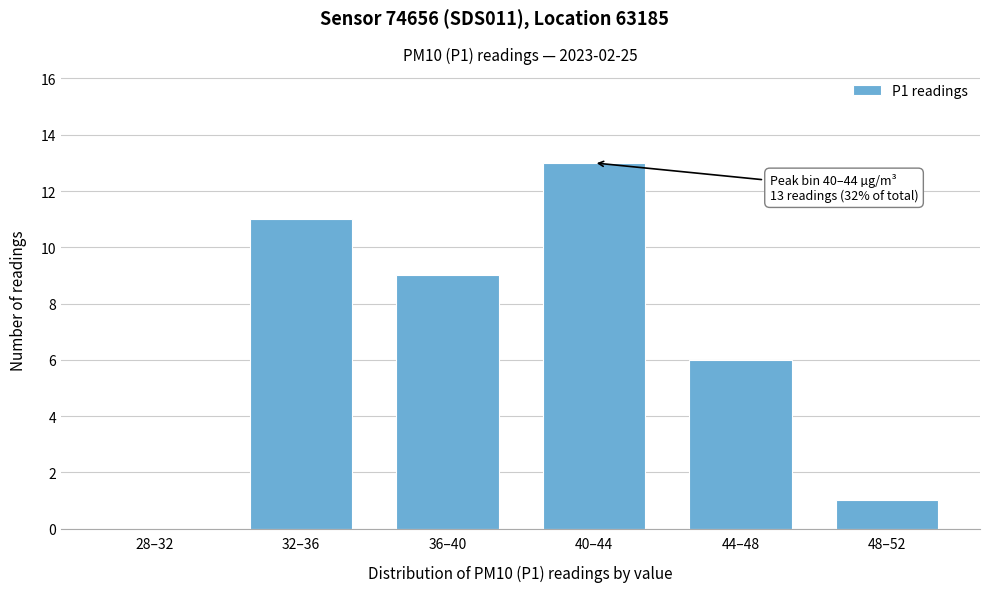

Reading left to right, extract all data points from this chart.

28–32=0	32–36=11	36–40=9	40–44=13	44–48=6	48–52=1